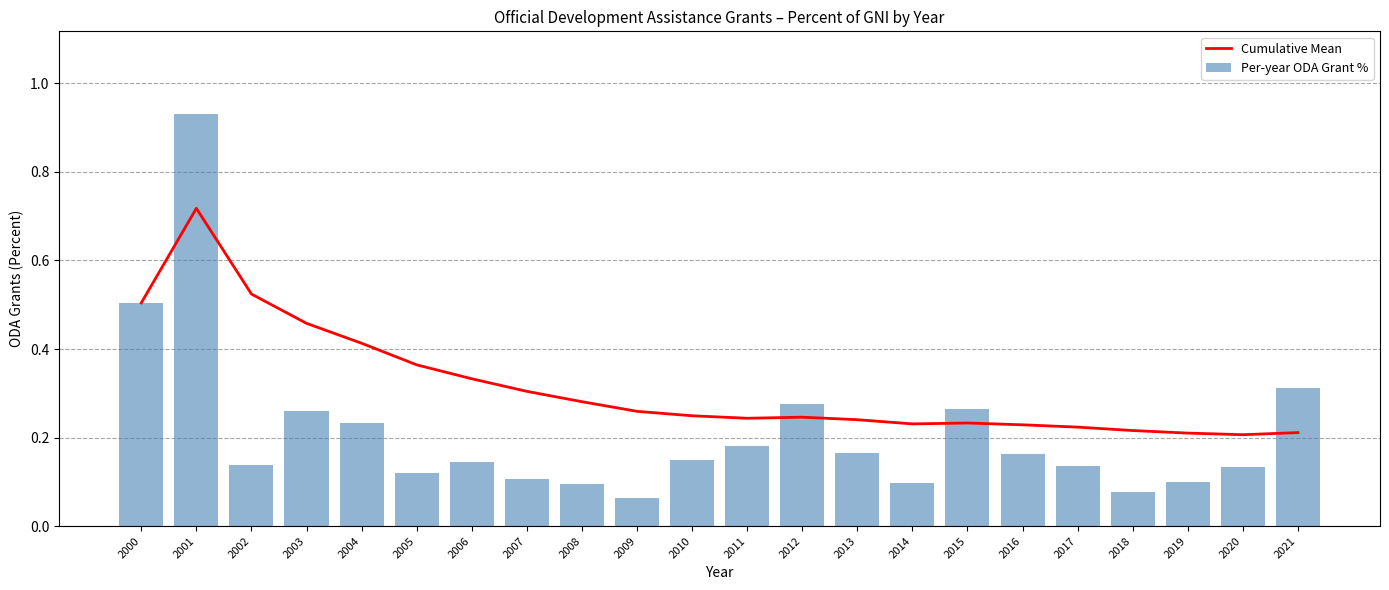

Which series has the largest total across all categories?

Cumulative Mean